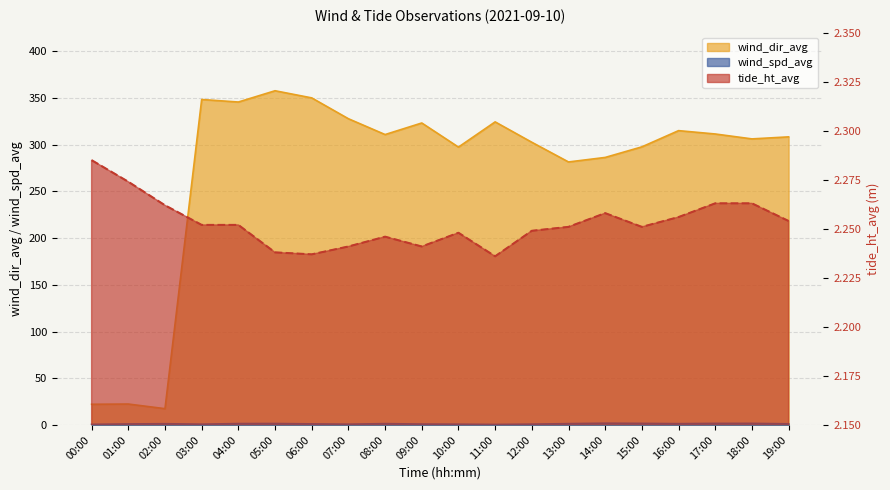

True or false: wind_dir_avg and wind_spd_avg cross at least once.

False